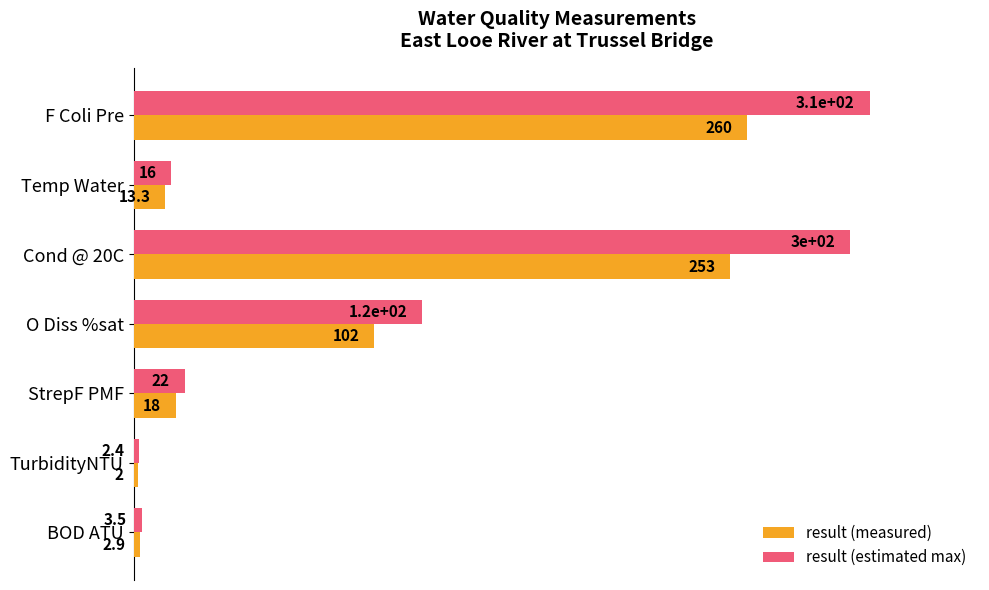

What are all the series names shown in the legend?

result (measured), result (estimated max)